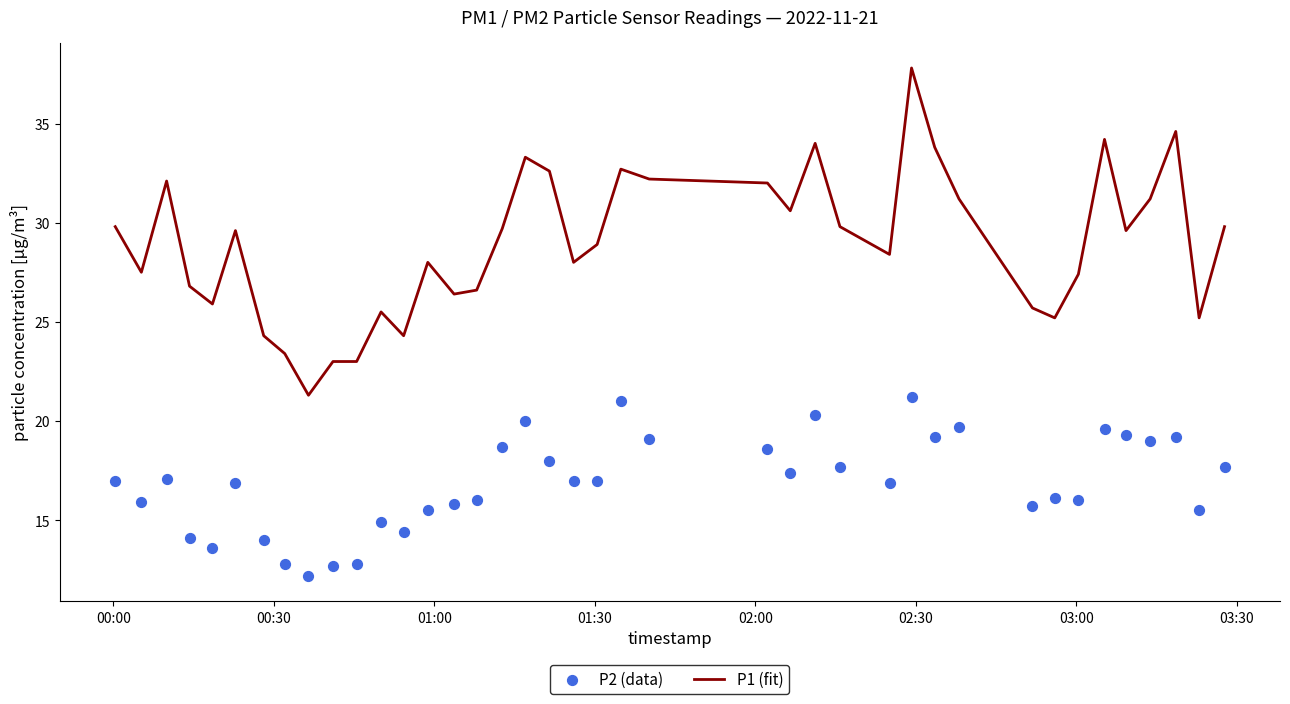

At how many categories does at least one series exceed 29?

20